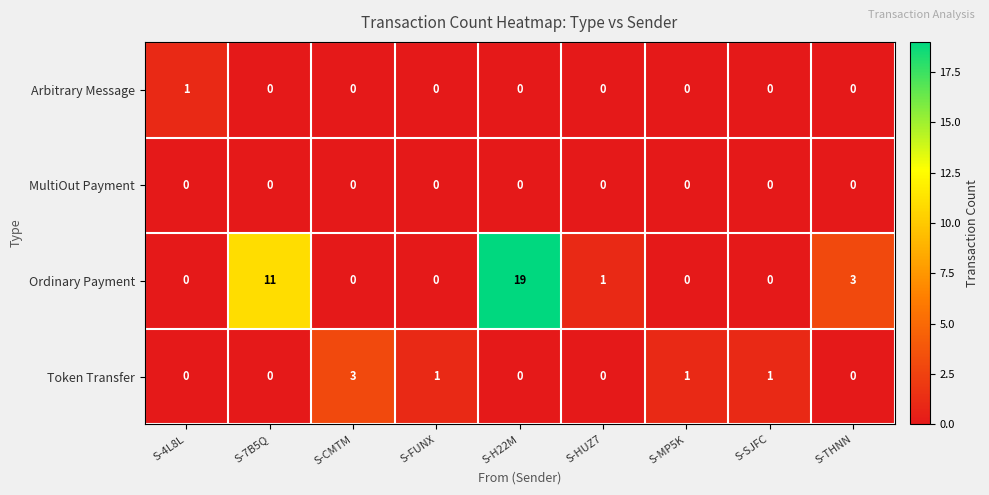

Is it true that Token Transfer equals 1 at S-FUNX?

True